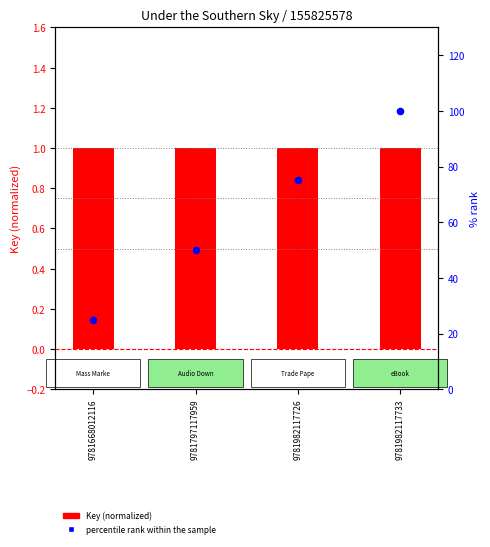

Is the value of Key (normalized) at 9781668012116 greater than the value of percentile rank within the sample at 9781982117726?

No